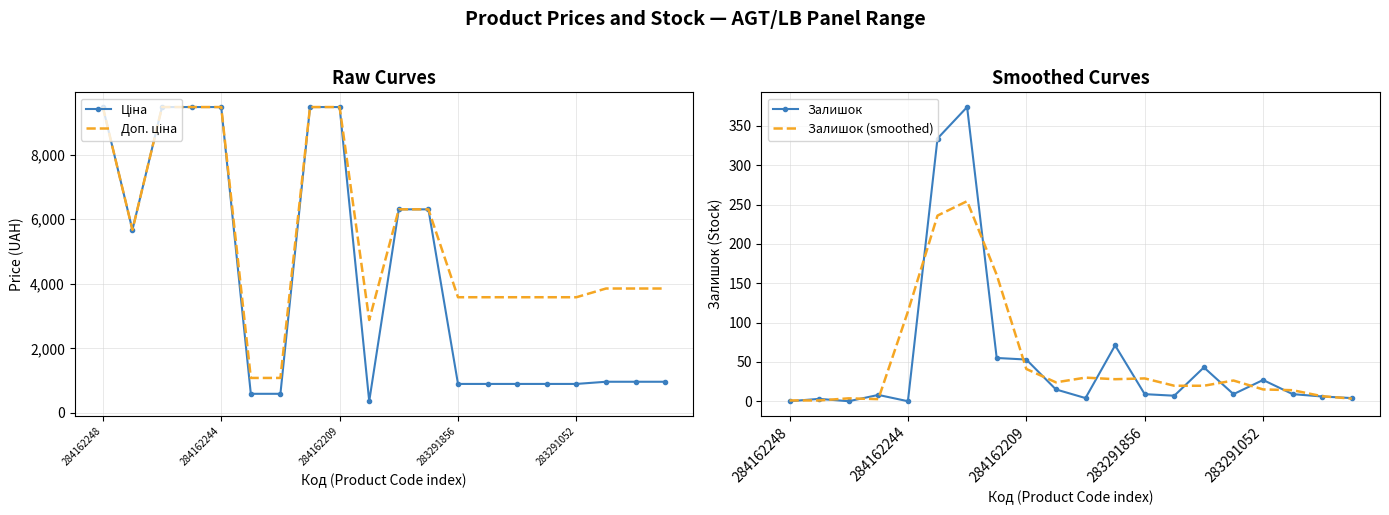

What is the label of the 15th point from the right?

5